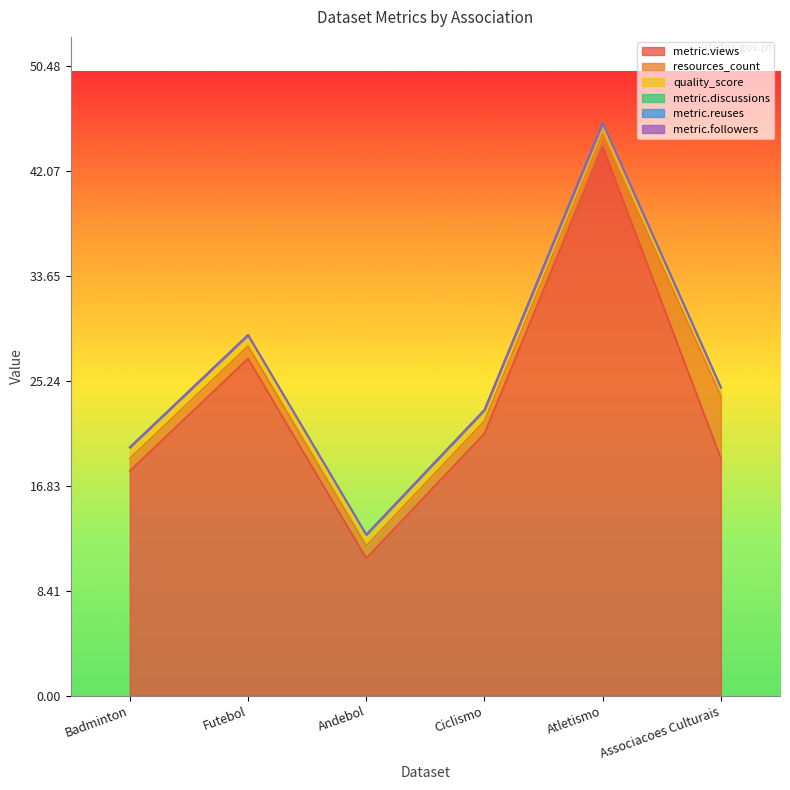

At which label is resources_count closest to 3?

Badminton